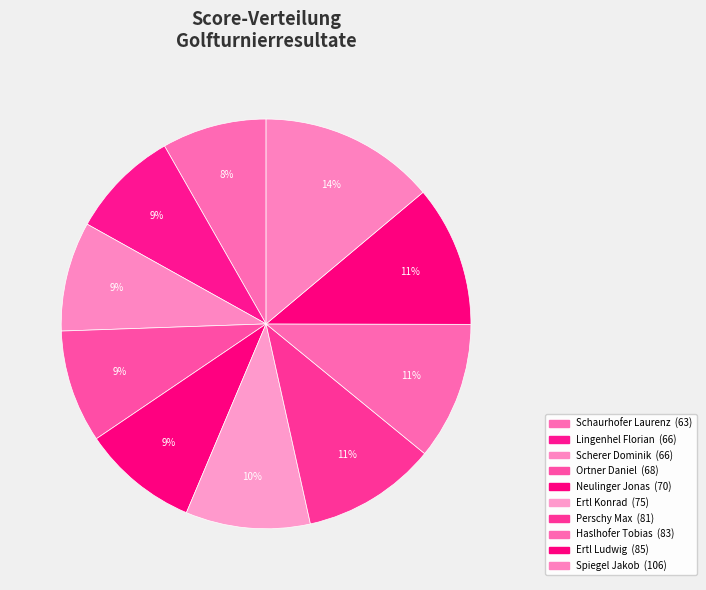

Which category has the smallest portion of the pie?

Schaurhofer Laurenz